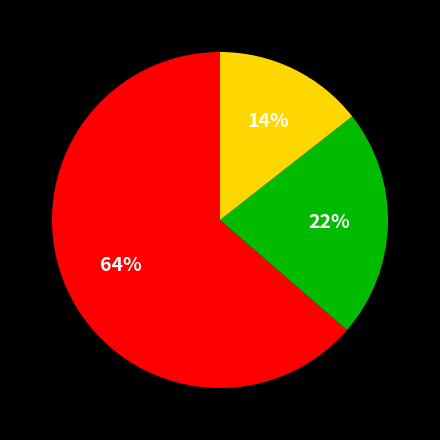

Does any single category account for the majority?

Yes